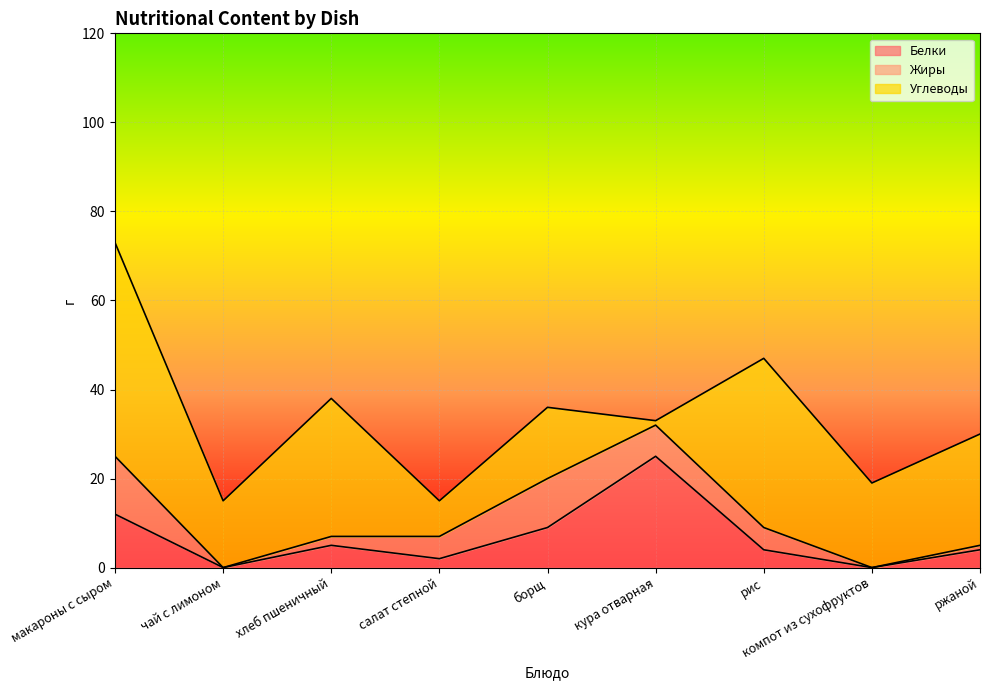

Is the value of Жиры at кура отварная greater than the value of Белки at ржаной?

Yes